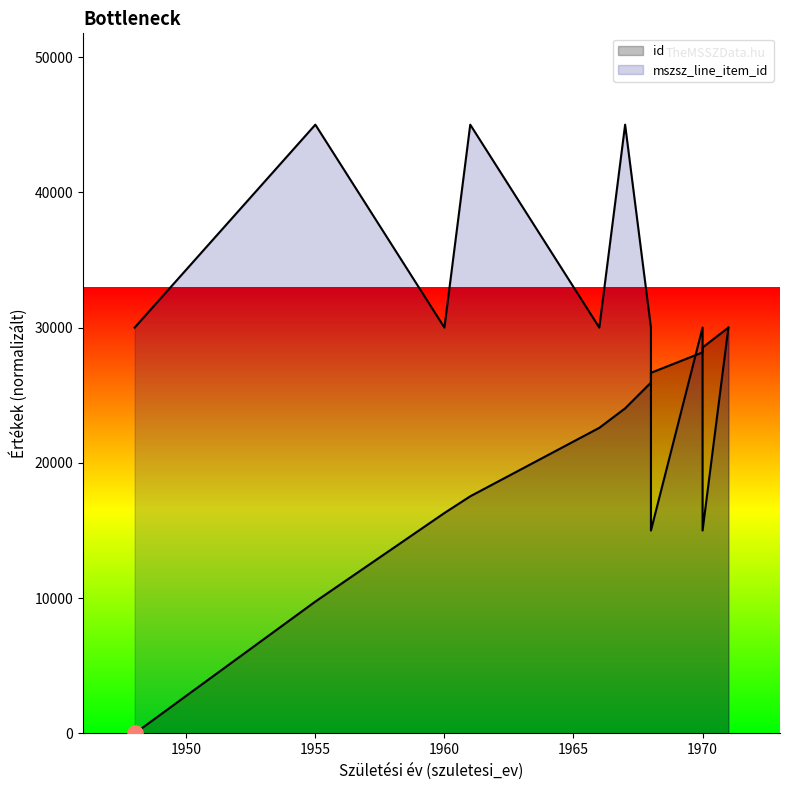

Which series has the widest spread of Y values?

id